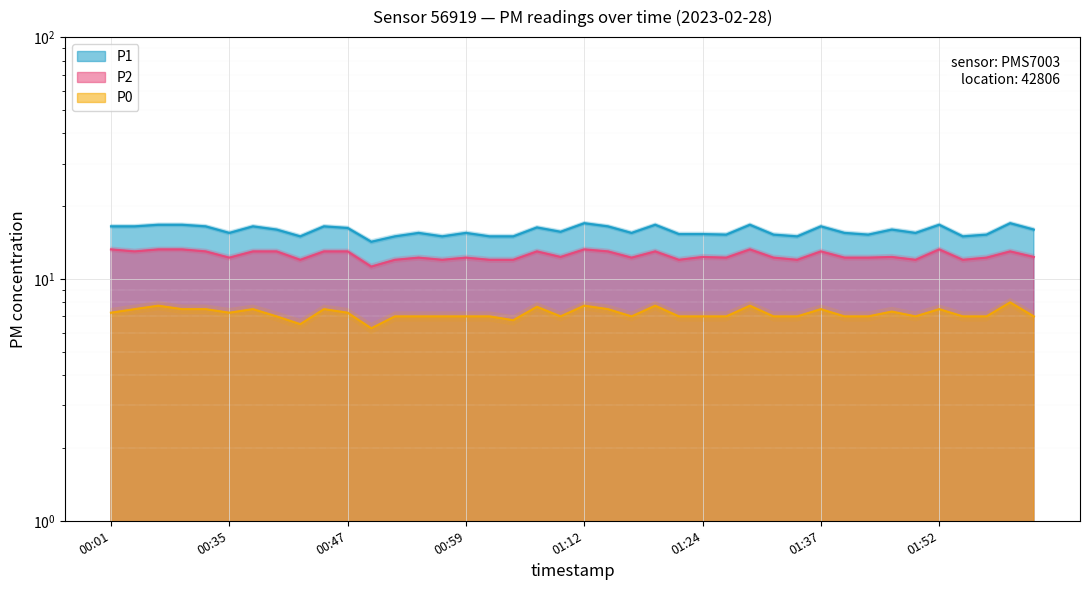

What are all the series names shown in the legend?

P1, P2, P0